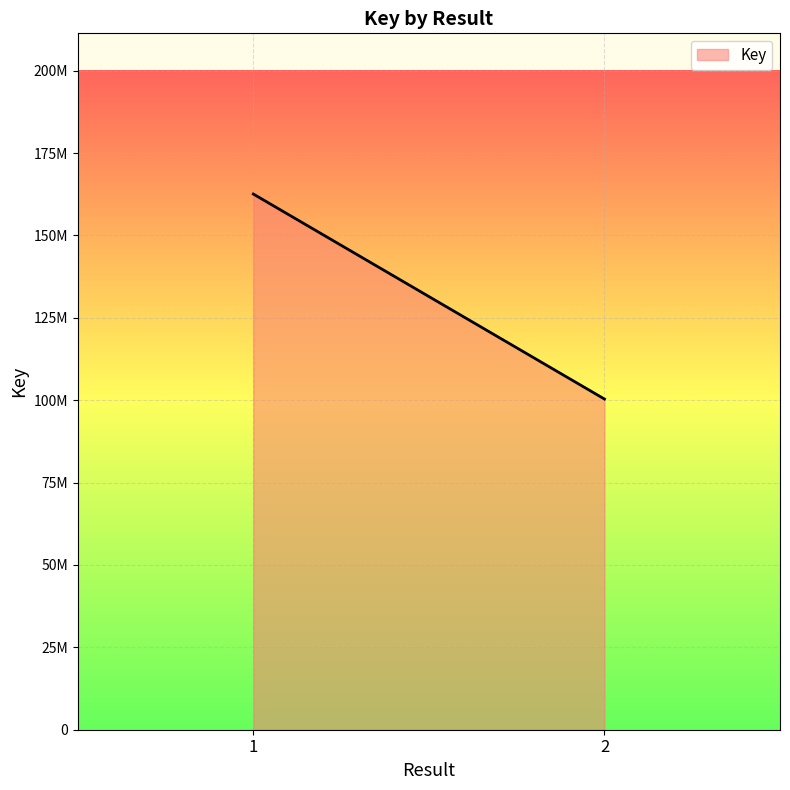

The chart shows a value of 223578241 at . True or false?

False